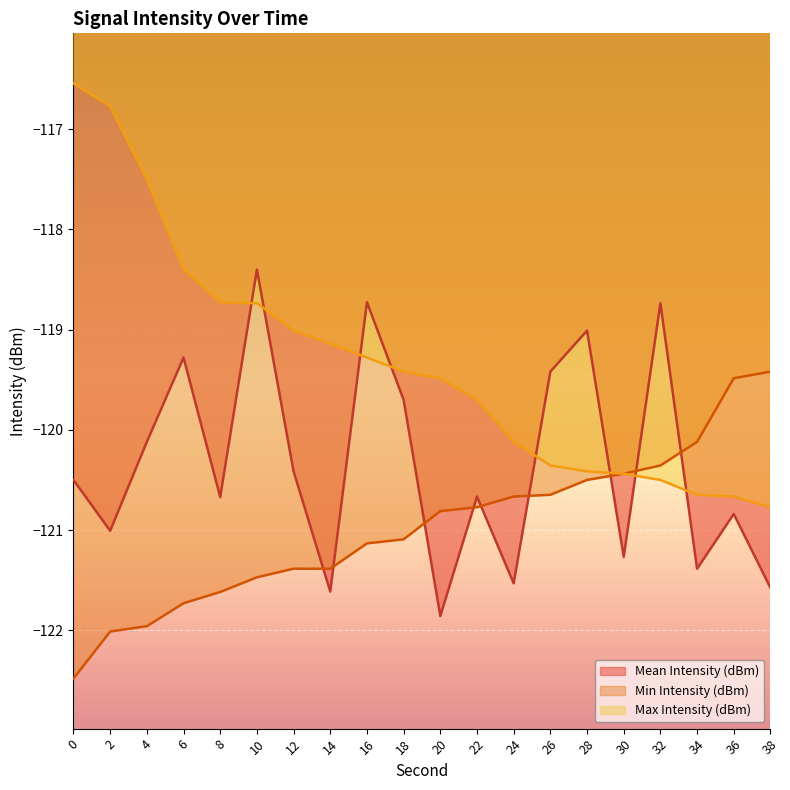

How many lines are shown in the chart?

3